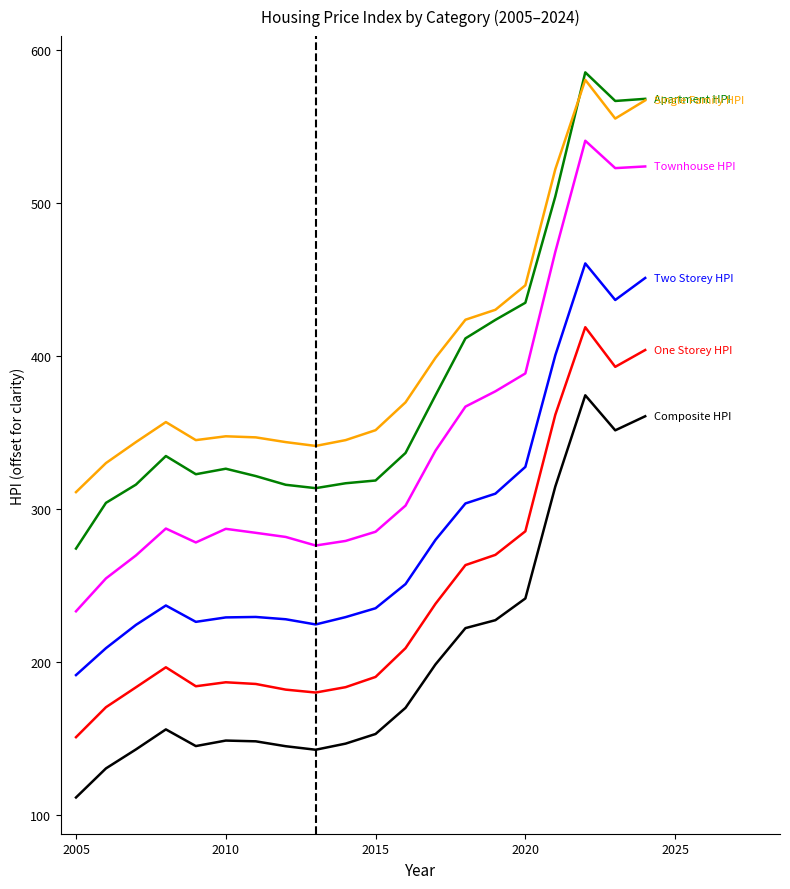

What is the greatest value displayed?

585.2